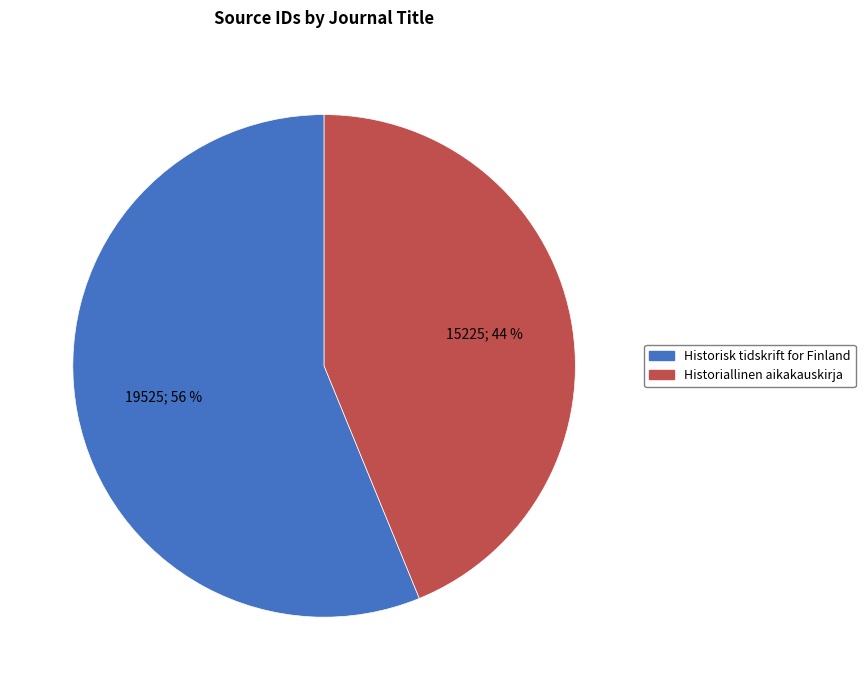

Is the sum of Historisk tidskrift for Finland and Historiallinen aikakauskirja greater than half?

Yes